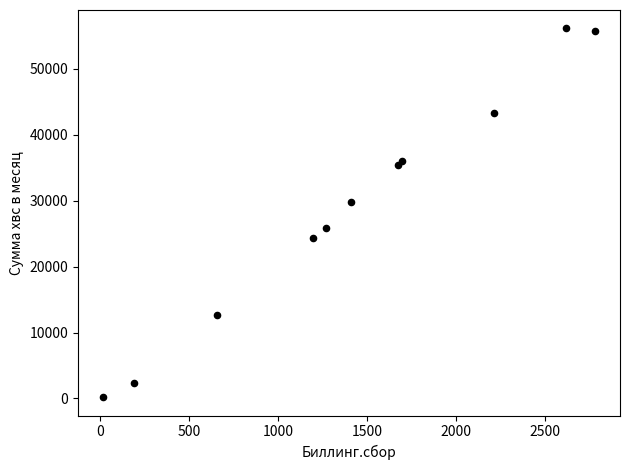

What Y value in the scatter plot is closest to 28166?

29737.2